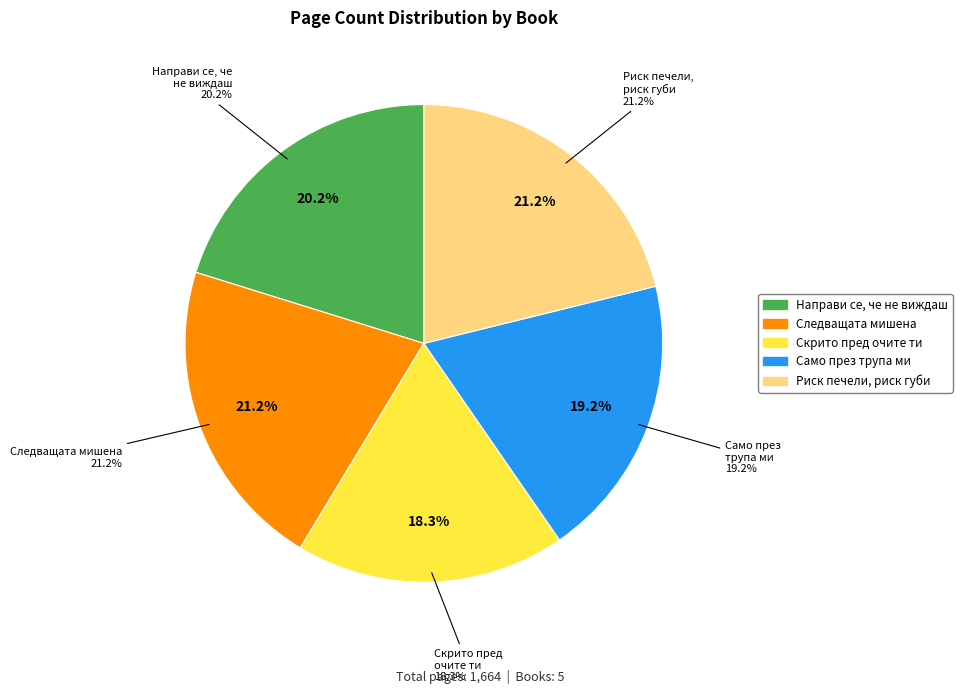

Between Следващата мишена and Риск печели, риск губи, which is larger?

Следващата мишена